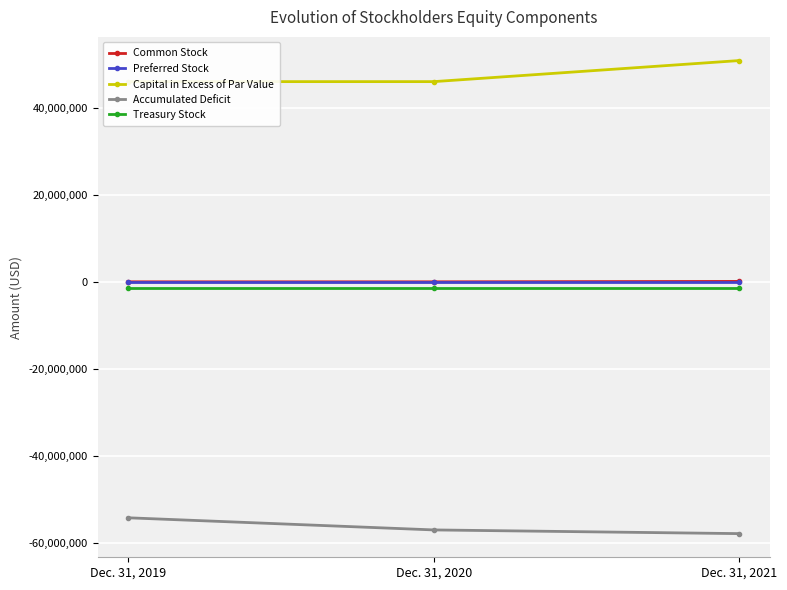

What is the value of the Common Stock point at the 3rd from the left?

94154